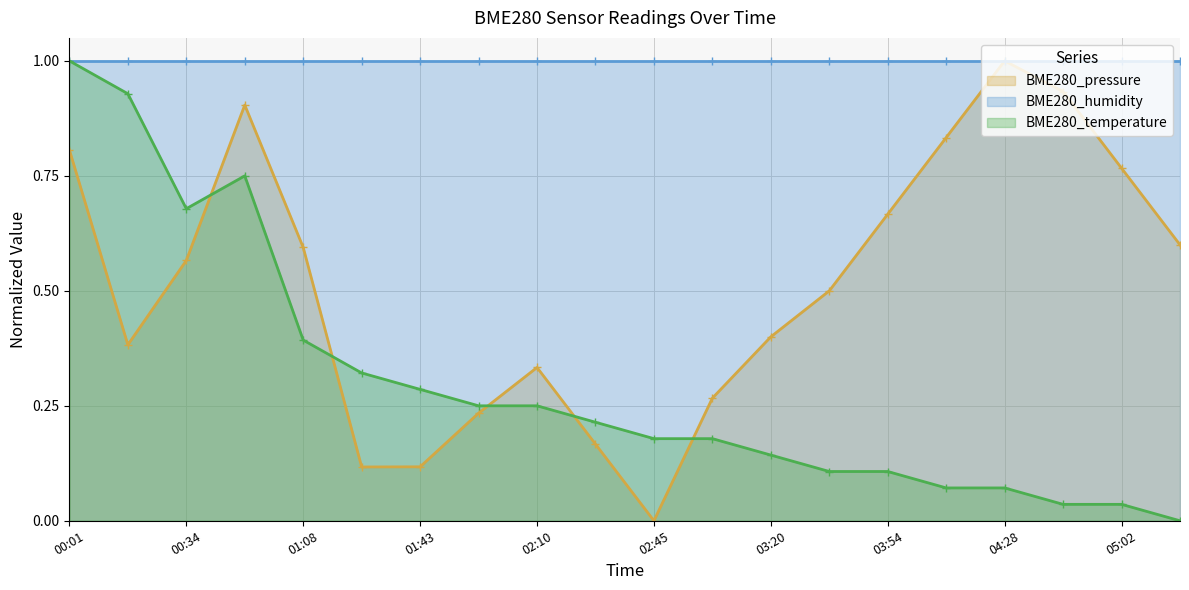

What is the average value of the BME280_temperature series?

0.3